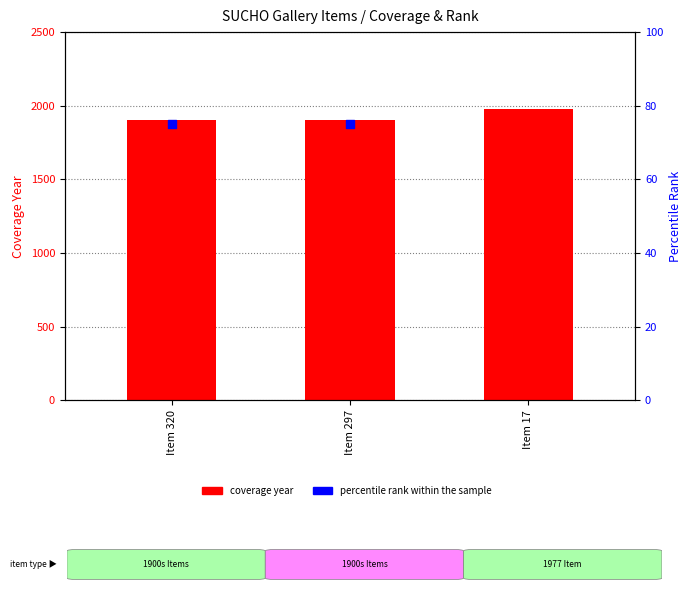

Which series has the largest total across all categories?

coverage year